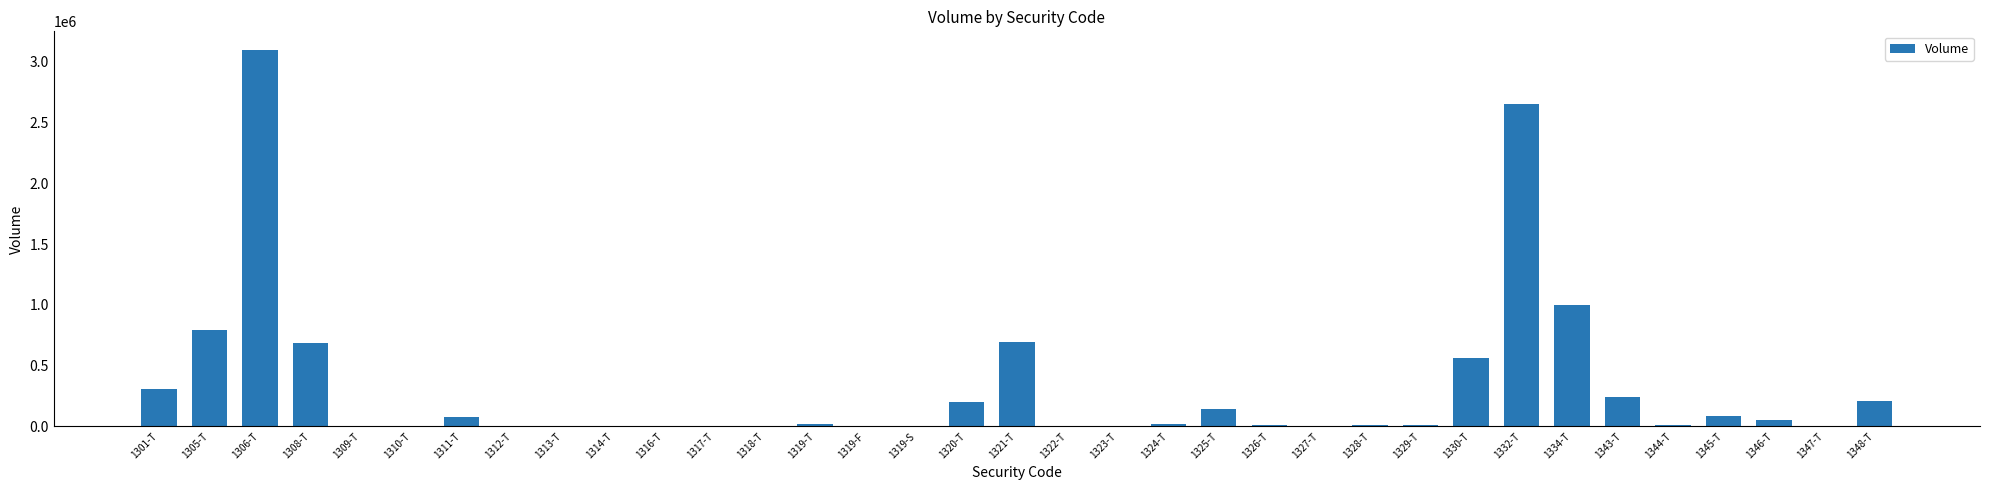

How many series are shown in this chart?

1